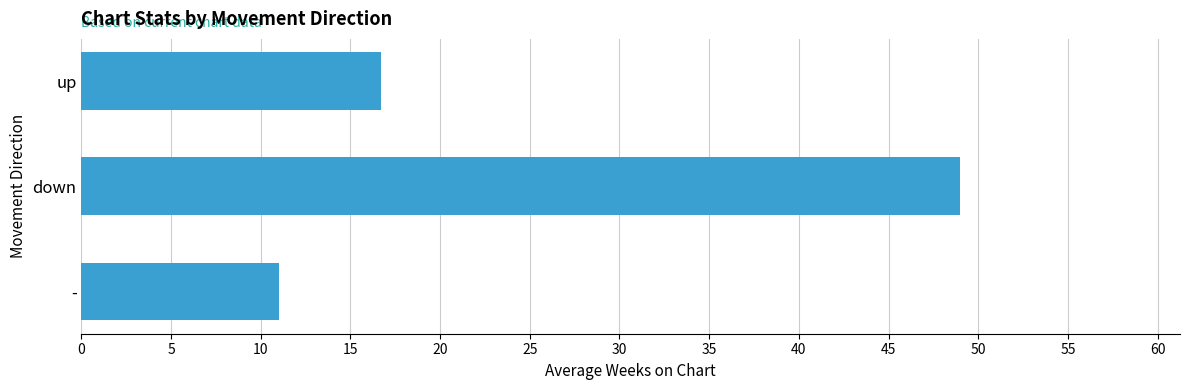

Reading bottom to top, list all the values displayed in this chart.

11.0	49.0	16.7